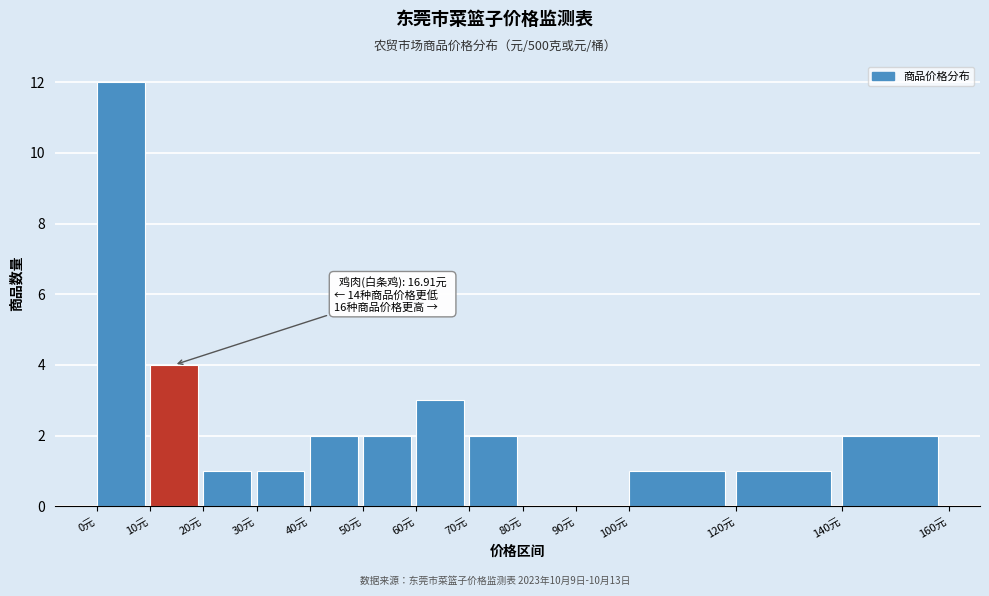

Which range on the x-axis has the tallest bar?

0 to 10